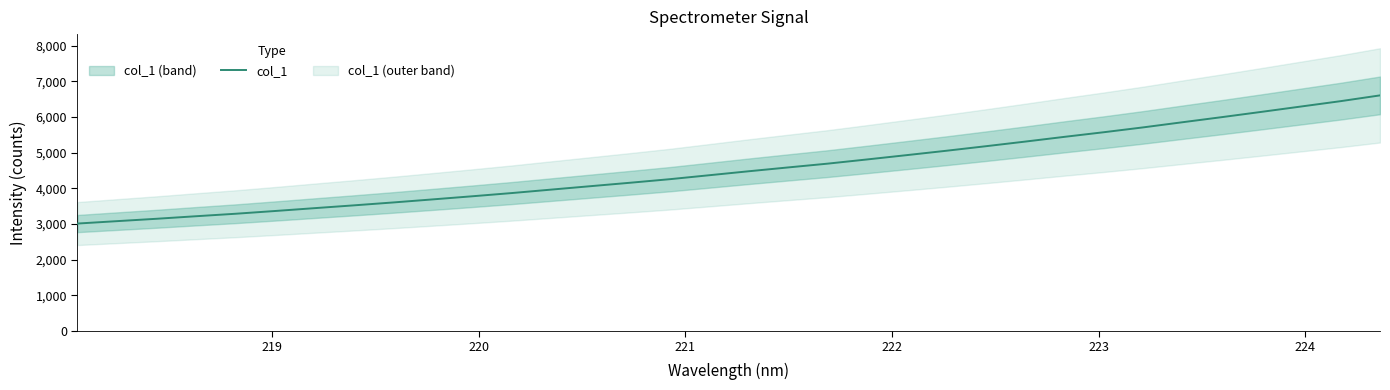

What is the highest value of the col_1 series?

6605.6